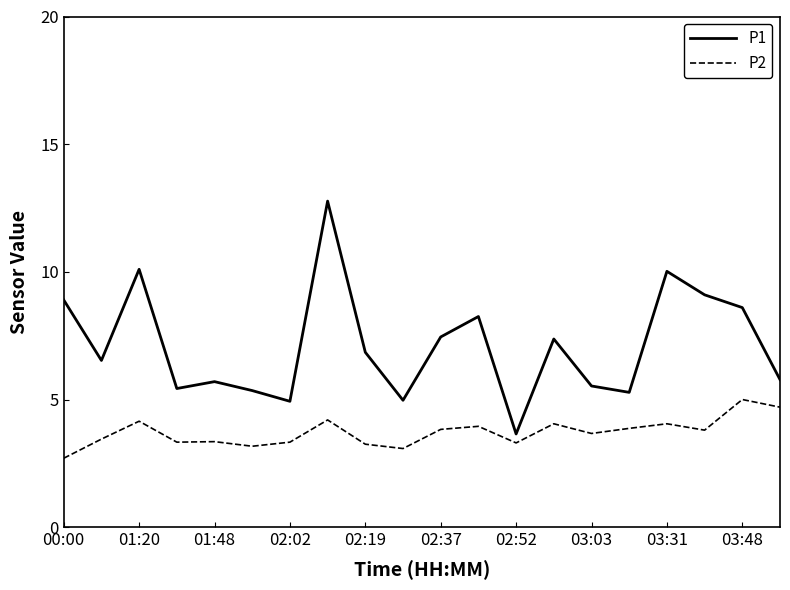

True or false: P1 and P2 intersect in this chart.

False